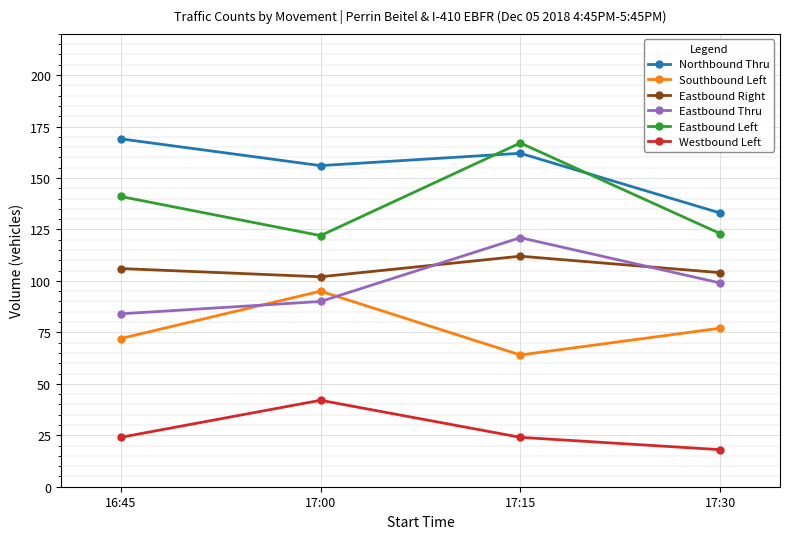

True or false: Eastbound Thru and Eastbound Left cross at least once.

False